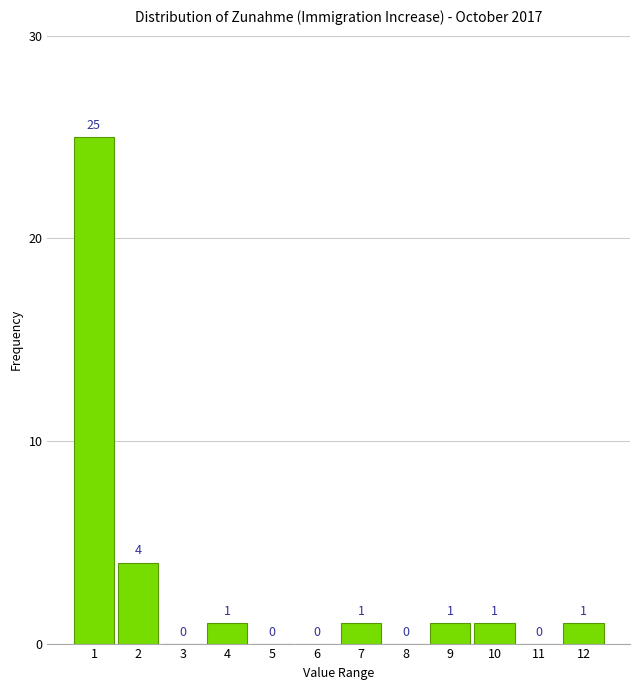

Reading left to right, what are all the values shown in this chart?

1=25	2=4	3=0	4=1	5=0	6=0	7=1	8=0	9=1	10=1	11=0	12=1